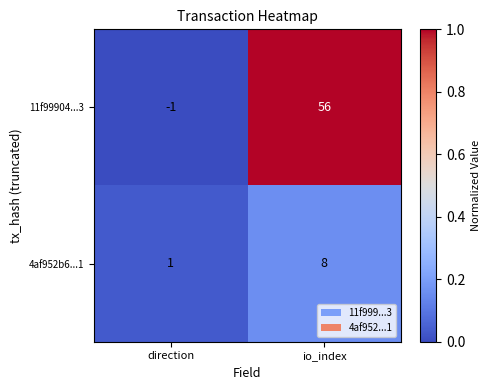

At how many categories does at least one series exceed 0?

2